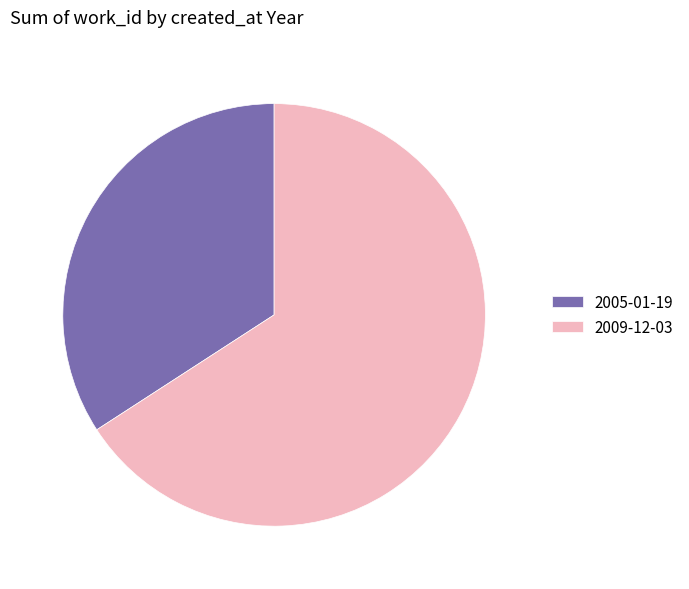

Do 2005 and 2009 together represent more than half of the pie?

Yes